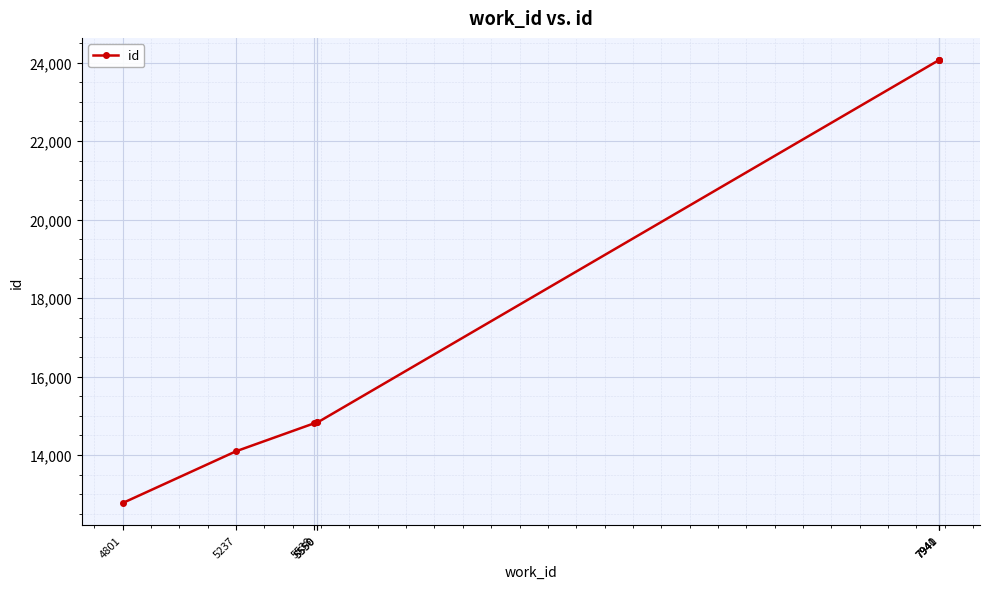

What is the average value?

17942